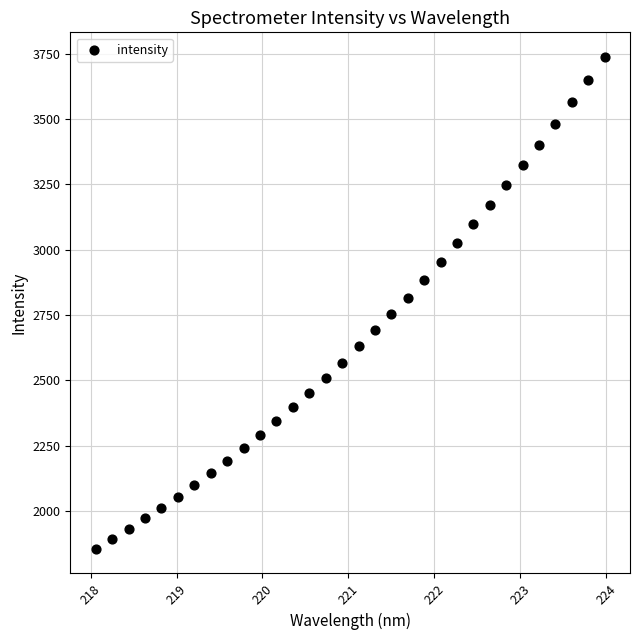

What is the range of Y values (max minus min)?

1881.4